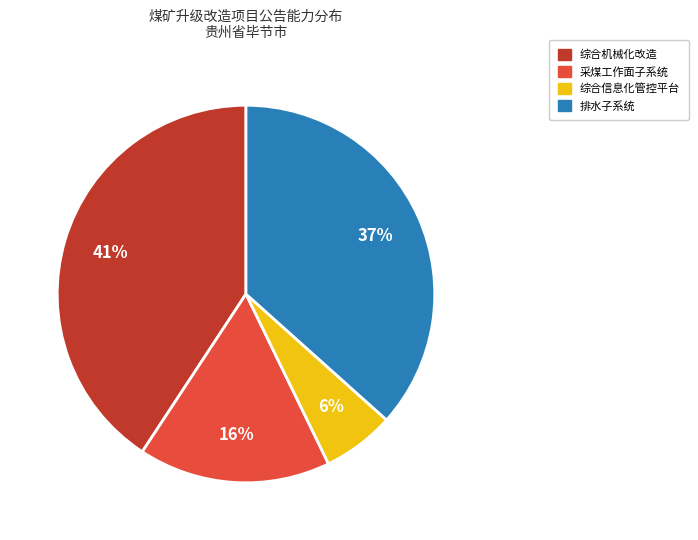

Approximately how many times larger is the value at 综合信息化管控平台 compared to 采煤工作面子系统?

0.4